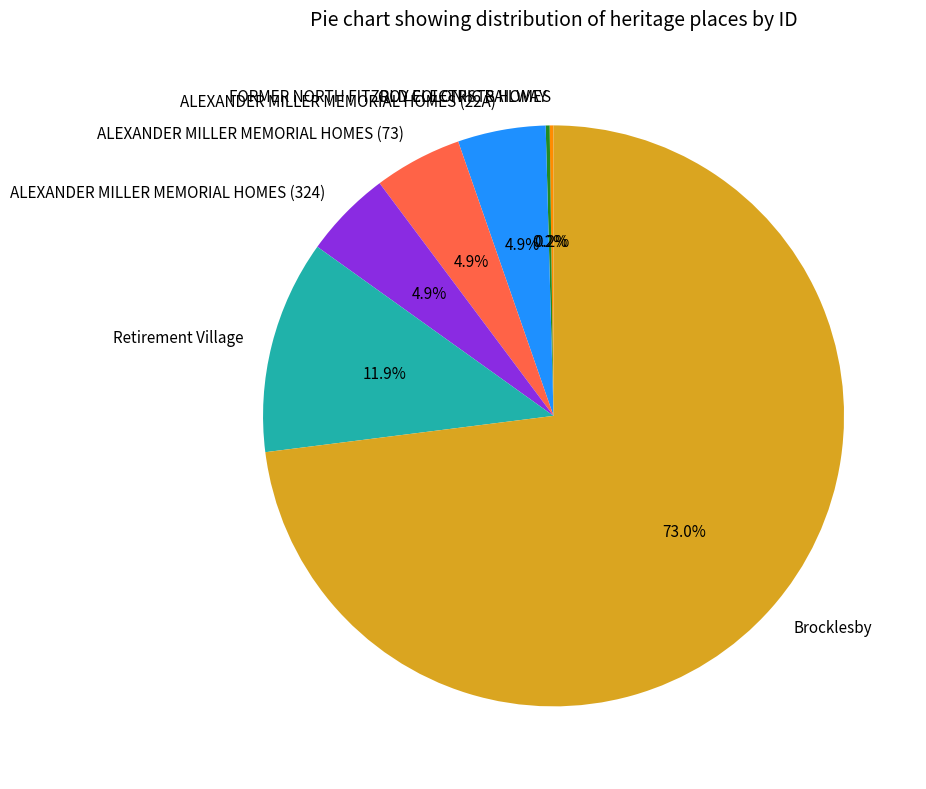

What is the largest slice in the pie chart?

Brocklesby